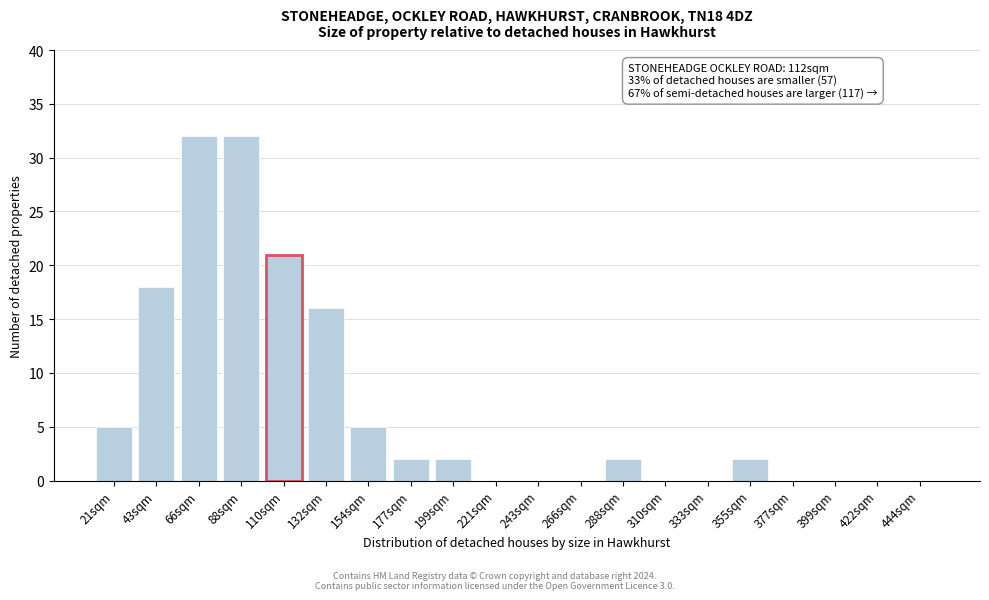

Reading left to right, what are all the values shown in this chart?

21sqm=5	43sqm=18	66sqm=32	88sqm=32	110sqm=21	132sqm=16	154sqm=5	177sqm=2	199sqm=2	221sqm=0	243sqm=0	266sqm=0	288sqm=2	310sqm=0	333sqm=0	355sqm=2	377sqm=0	399sqm=0	422sqm=0	444sqm=0